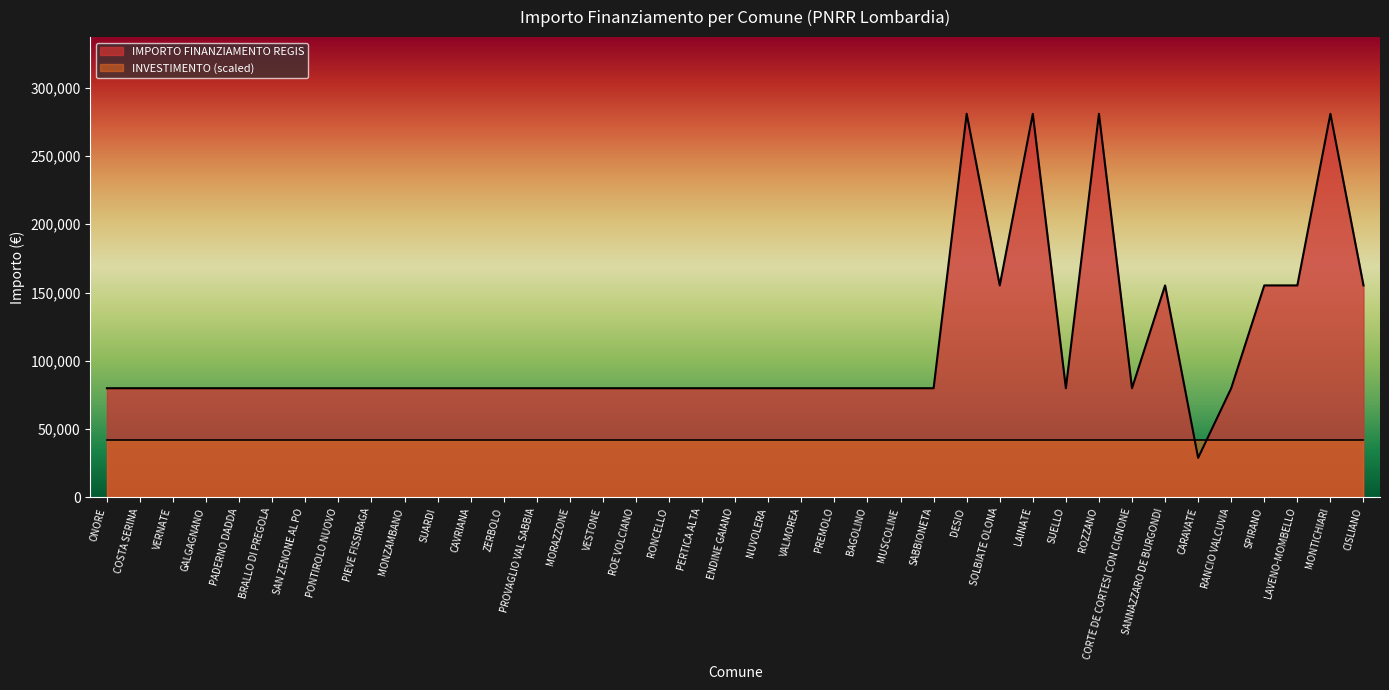

What is the sum of all values?

4246538